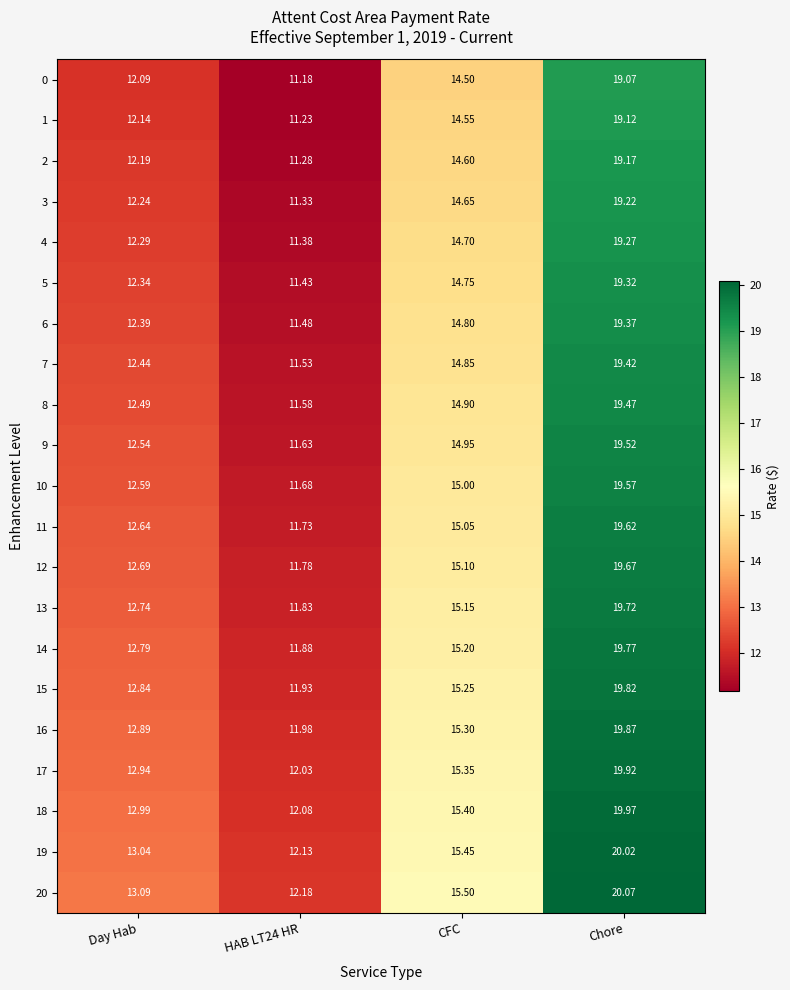

What is the total value across all series at HAB LT24 HR?

245.3